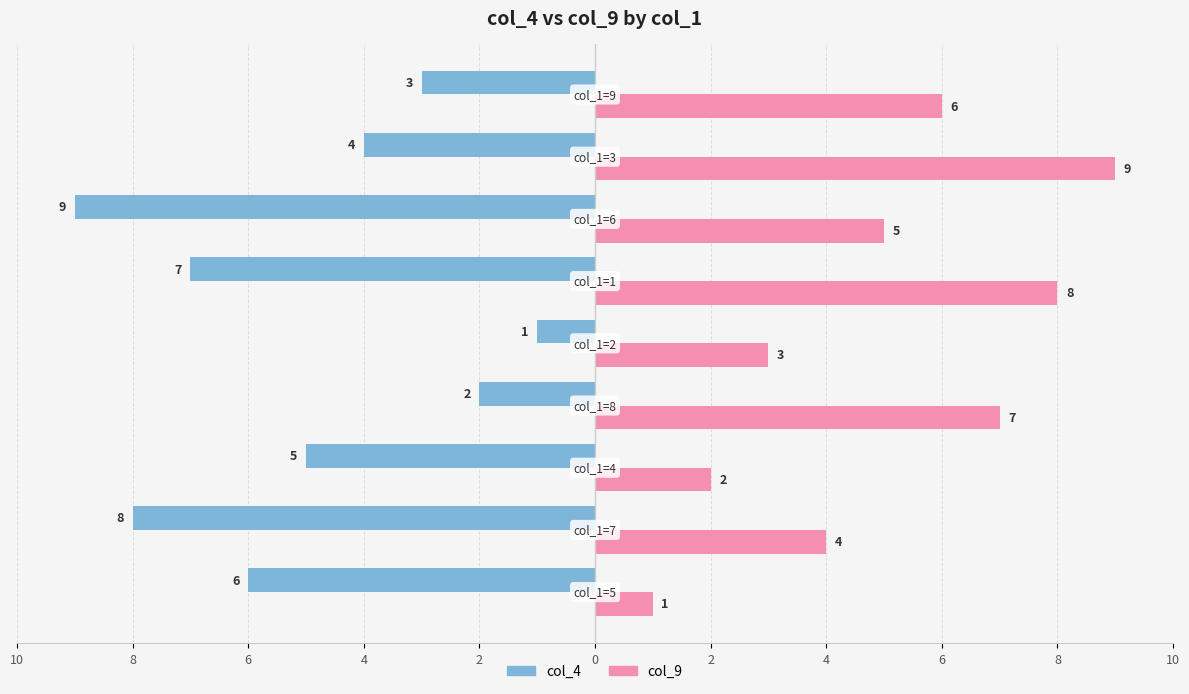

Reading left to right, extract all data points from this chart.

col_4: 10=-6	8=-8	6=-5	4=-2	2=-1	0=-7	2=-9	4=-4	6=-3
col_9: 10=1	8=4	6=2	4=7	2=3	0=8	2=5	4=9	6=6